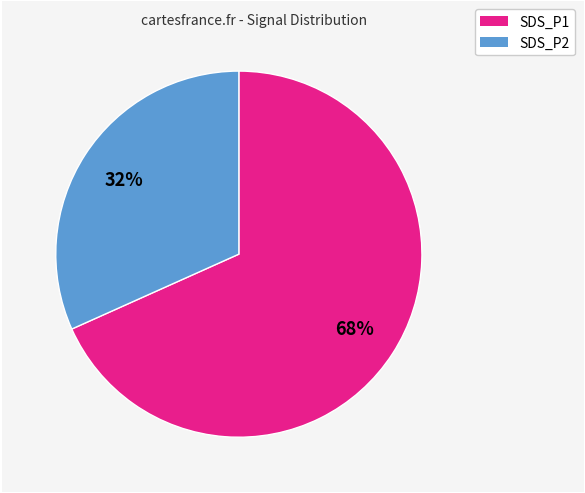

Count the number of slices in the pie.

2